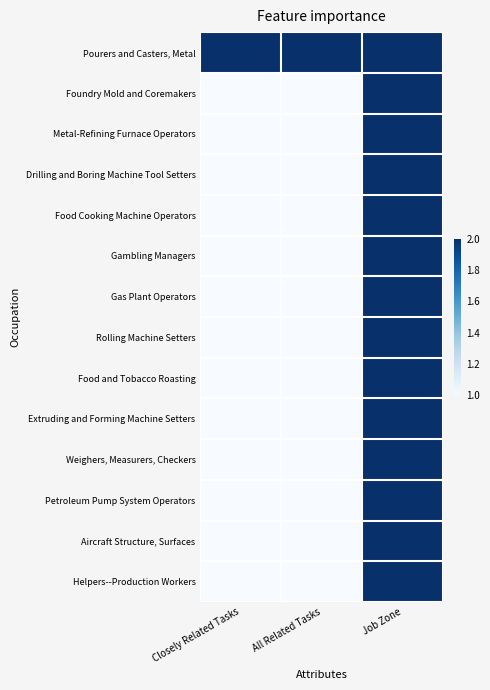

Rank the series at Closely Related Tasks from highest to lowest value.

Pourers and Casters, Metal, Foundry Mold and Coremakers, Metal-Refining Furnace Operators, Drilling and Boring Machine Tool Setters, Food Cooking Machine Operators, Gambling Managers, Gas Plant Operators, Rolling Machine Setters, Food and Tobacco Roasting, Extruding and Forming Machine Setters, Weighers, Measurers, Checkers, Petroleum Pump System Operators, Aircraft Structure, Surfaces, Helpers--Production Workers